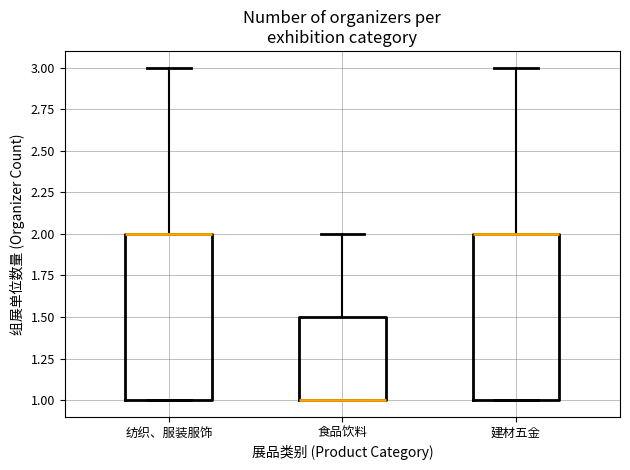

Reading left to right, transcribe this box plot: for each box, give where its median line is, the range the box spans, and where its two whiskers end, as read against the y-axis. The values are not printed on the chart, so give them approximately, as read against the axis.

纺织、服装服饰: median 2.0 (drawn on the box's upper edge), box 1.0 to 2.0, whiskers 1.0 to 3.0
食品饮料: median 1.0 (drawn on the box's lower edge), box 1.0 to 1.5, whiskers 1.0 to 2.0
建材五金: median 2.0 (drawn on the box's upper edge), box 1.0 to 2.0, whiskers 1.0 to 3.0